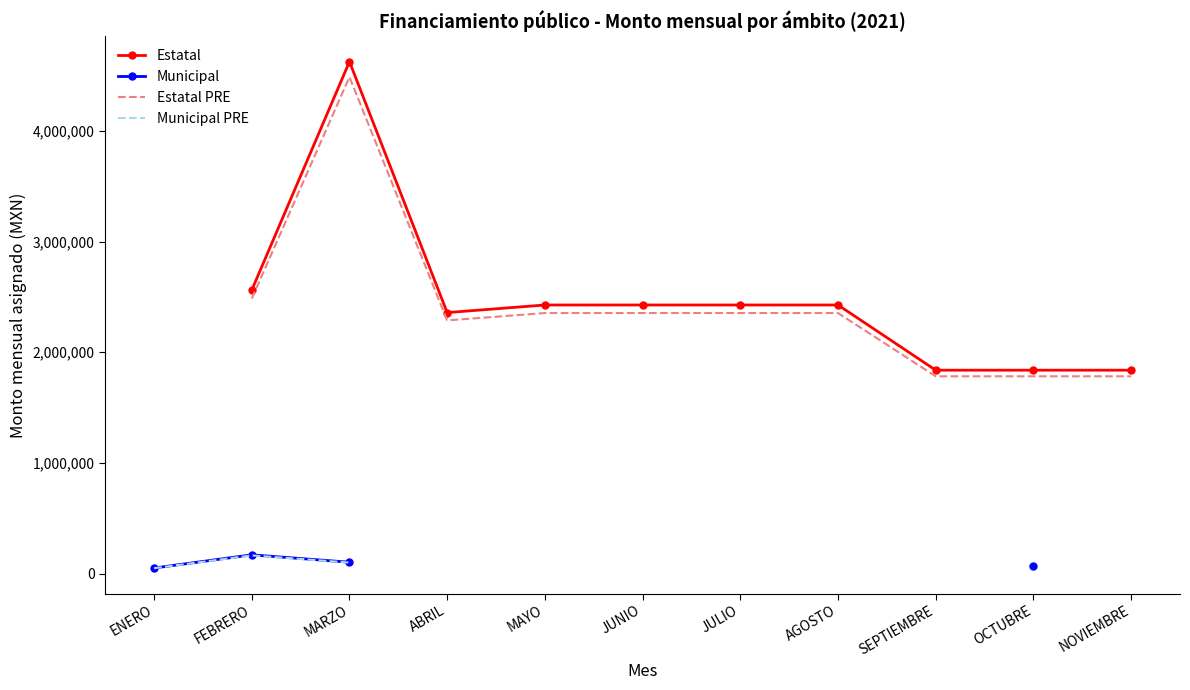

True or false: Estatal PRE and Estatal cross at least once.

False